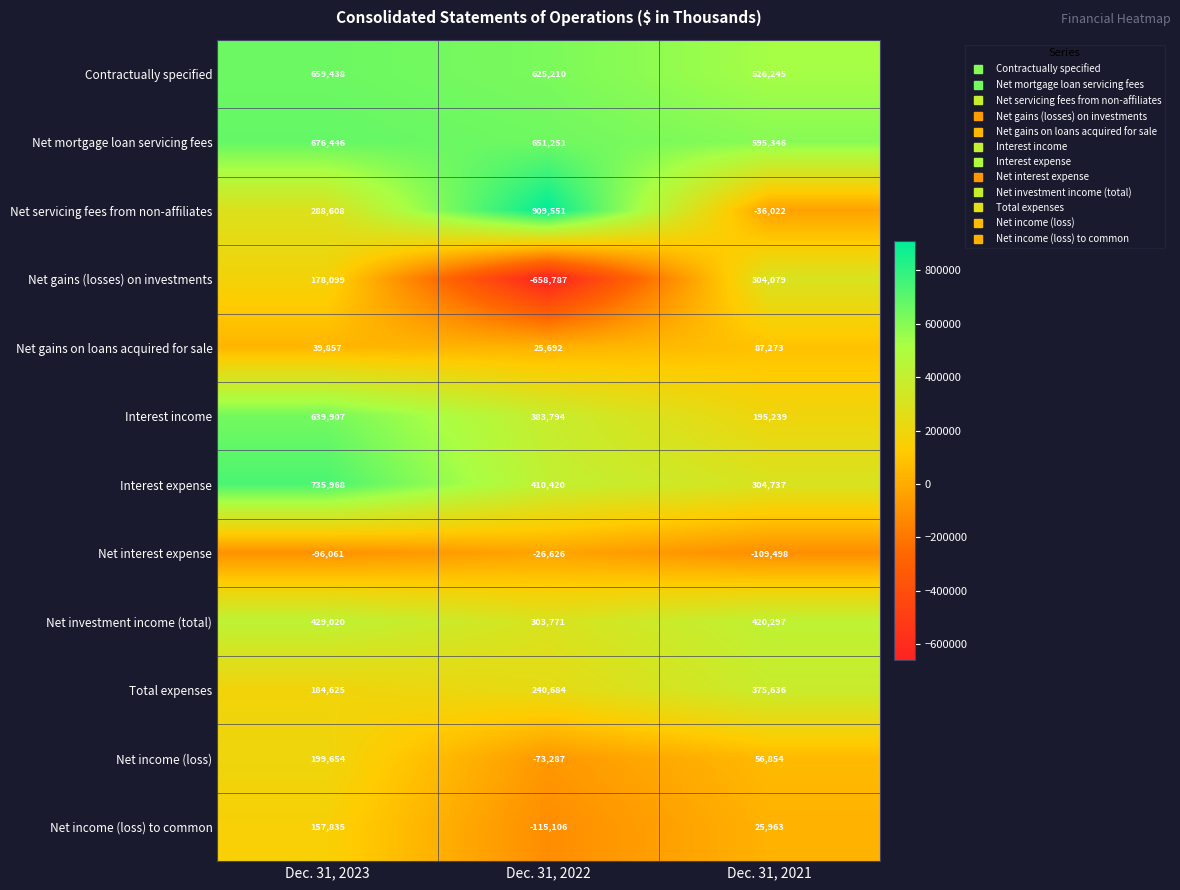

Where does the Net income (loss) series first go above 56854?

Dec. 31, 2023